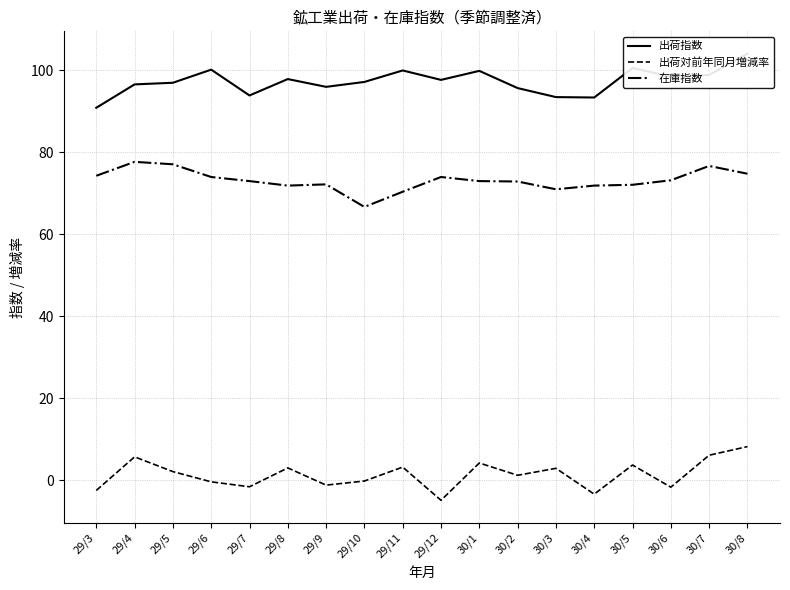

The value of 在庫指数 at 30/2 is 50.7. True or false?

False